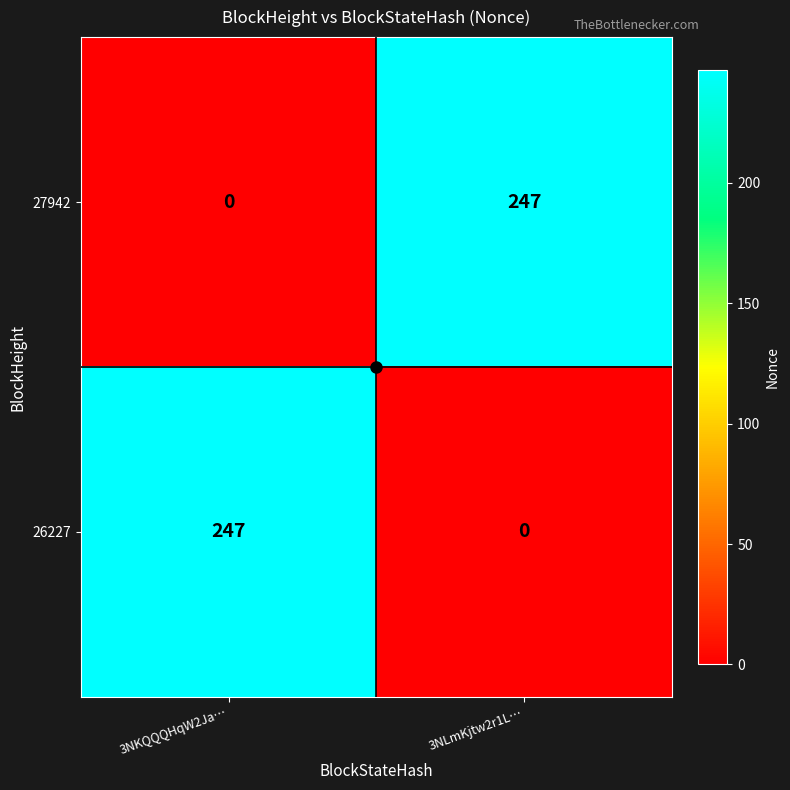

What is the total value across all series at 3NLmKjtw2r1L…?

247